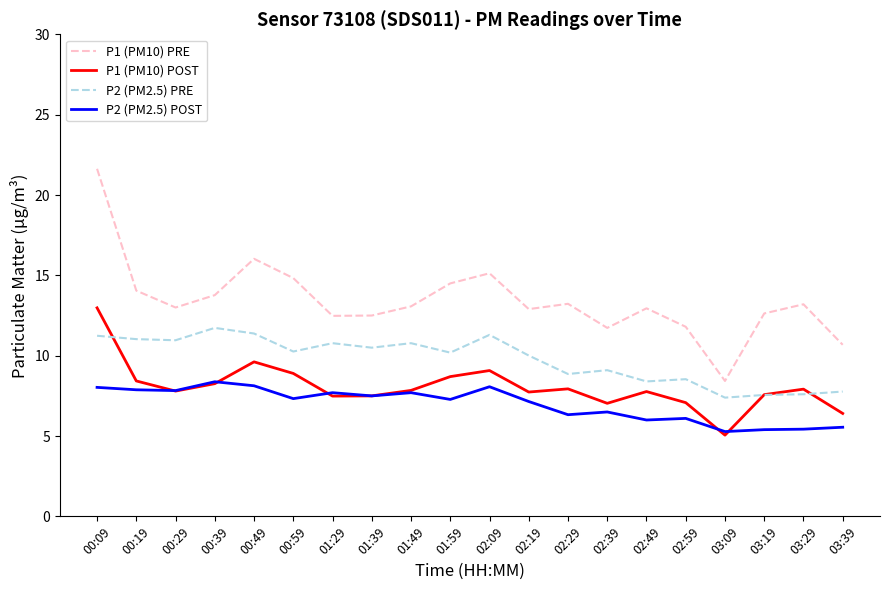

What are all the series names shown in the legend?

P1 (PM10) PRE, P1 (PM10) POST, P2 (PM2.5) PRE, P2 (PM2.5) POST